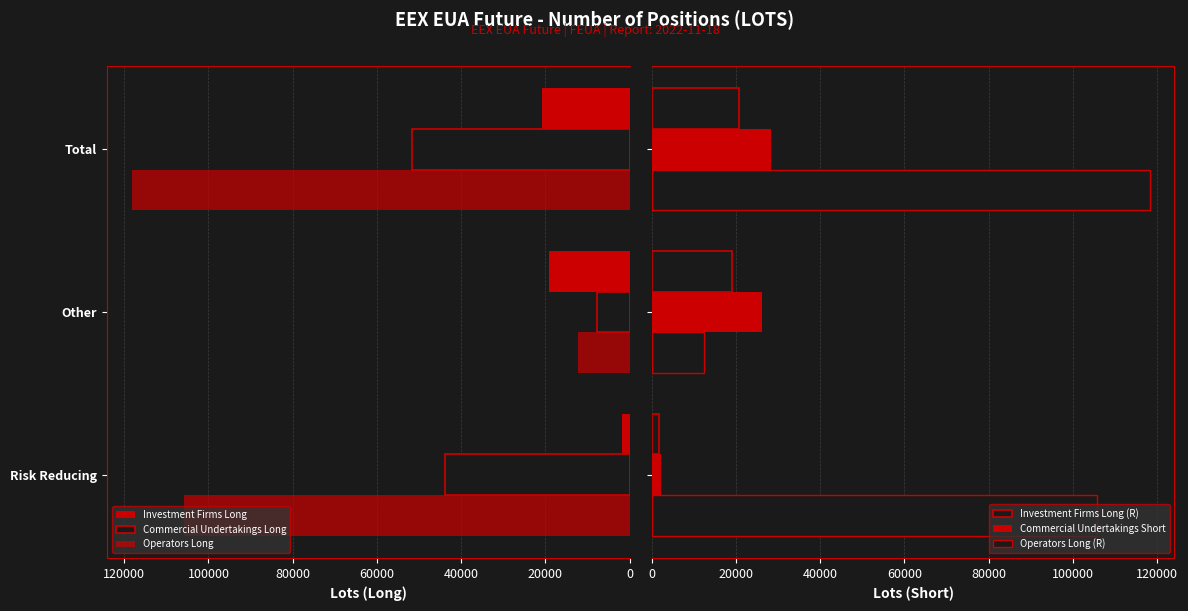

Reading right to left, what are all the values shown in this chart?

Investment Firms Long: 20807	19038	1769
Commercial Undertakings Long: 51665	7787	43878
Operators Long: 118221	12372	105849
Investment Firms Long (R): 20807	19038	1769
Commercial Undertakings Short: 28331	26092	2239
Operators Long (R): 118221	12372	105849